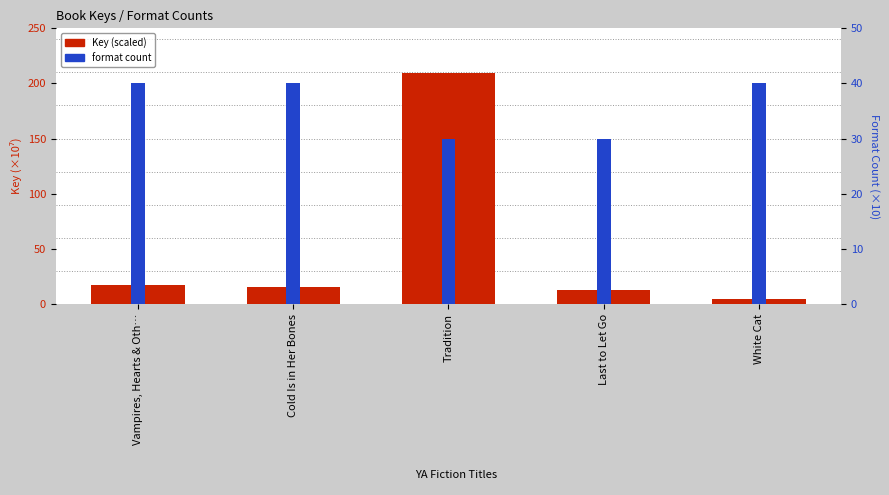

Reading right to left, what are all the values shown in this chart?

Key (×10⁷): 4.7	13.0	209.4	15.1	17.0
format count: 40.0	30.0	30.0	40.0	40.0